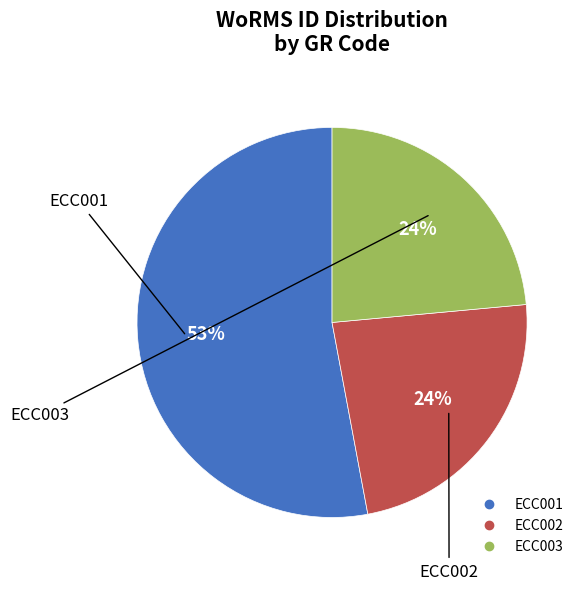

True or false: ECC002 accounts for 35% of the total.

False